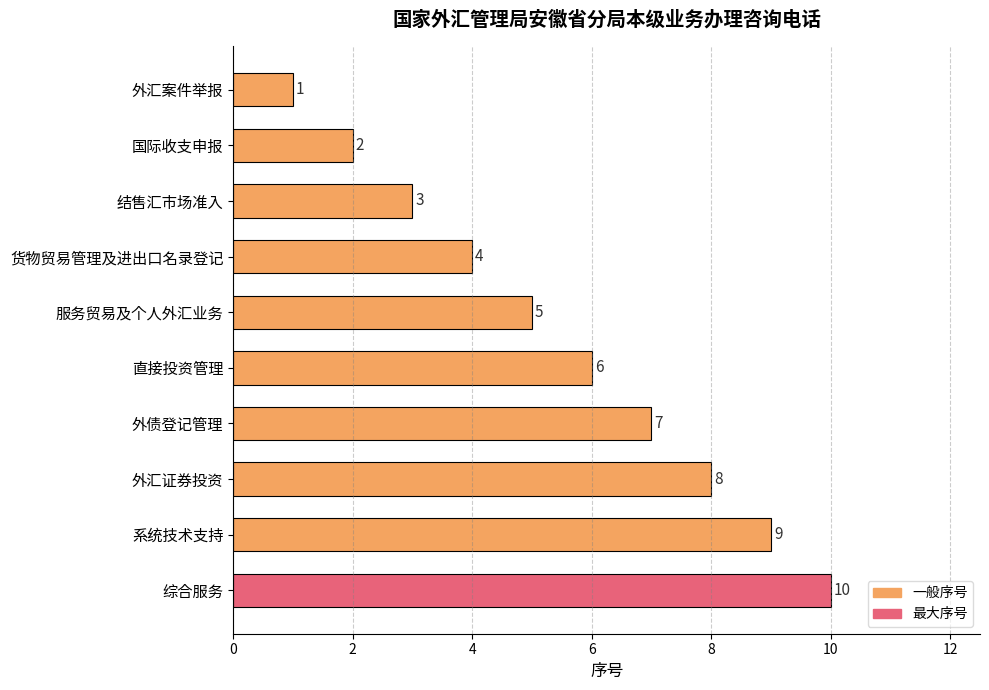

Rank the categories by value from lowest to highest.

外汇案件举报, 国际收支申报, 结售汇市场准入, 货物贸易管理及进出口名录登记, 服务贸易及个人外汇业务, 直接投资管理, 外债登记管理, 外汇证券投资, 系统技术支持, 综合服务